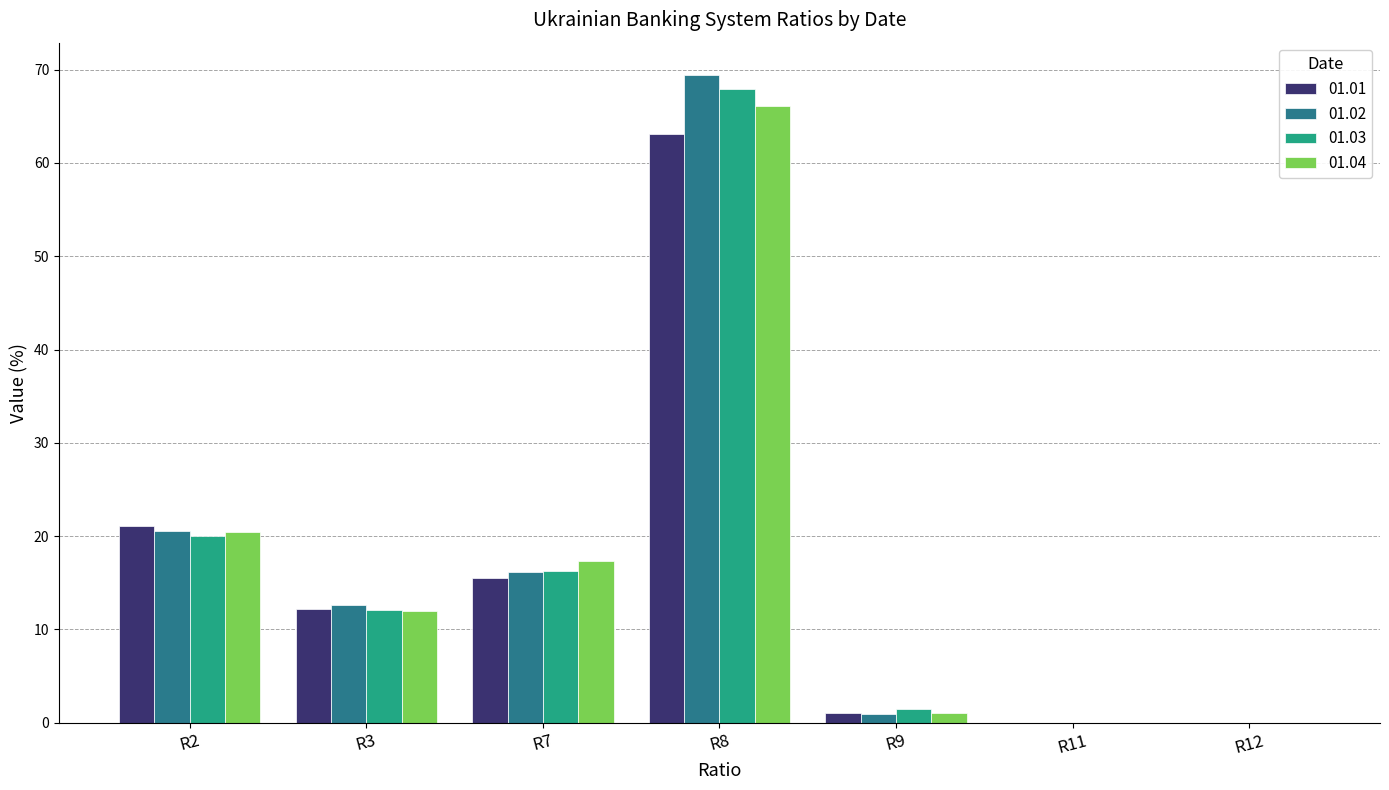

What is the sum of the 01.03 values at R8 and R9?

69.4